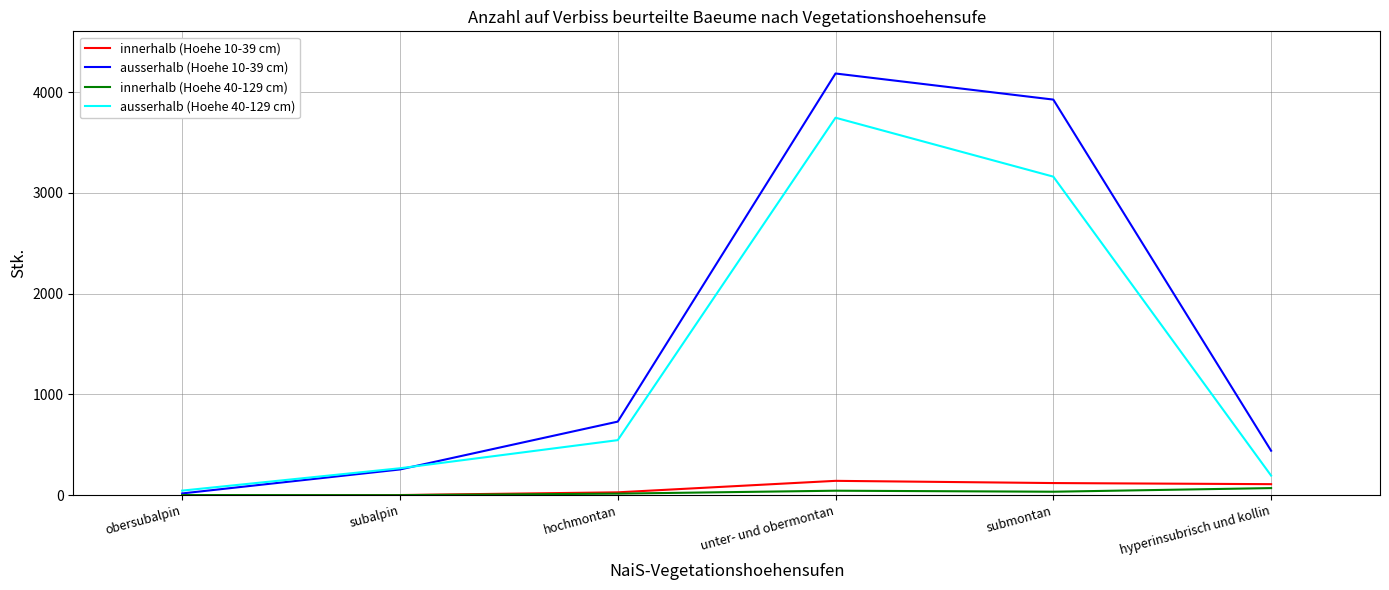

True or false: innerhalb (Hoehe 40-129 cm) and ausserhalb (Hoehe 40-129 cm) intersect in this chart.

False